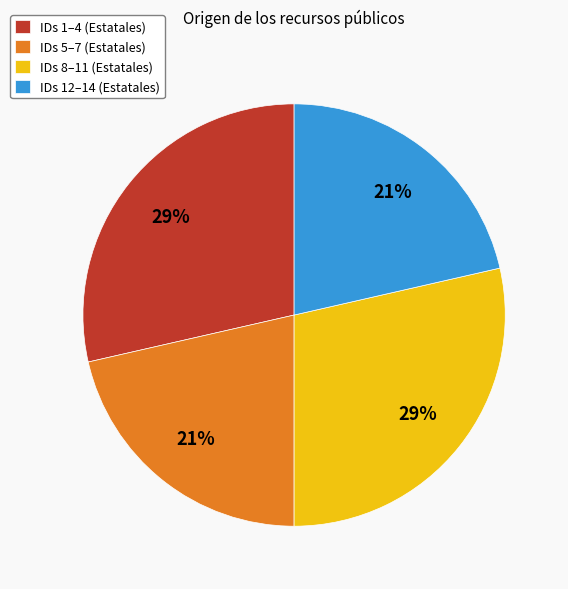

What percentage is the IDs 1–4 (Estatales) slice, to the nearest percent?

29%